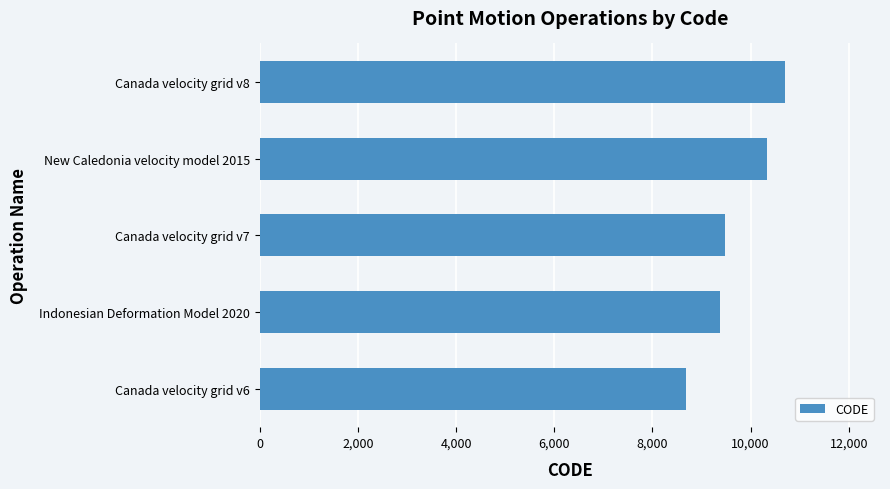

Where is the data nearest to the value 9691?

Canada velocity grid v7